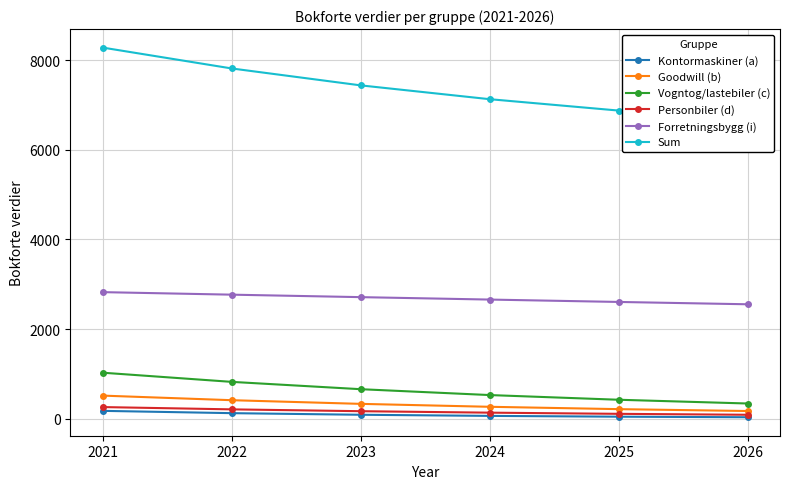

What is the minimum value for Sum?

6668.3